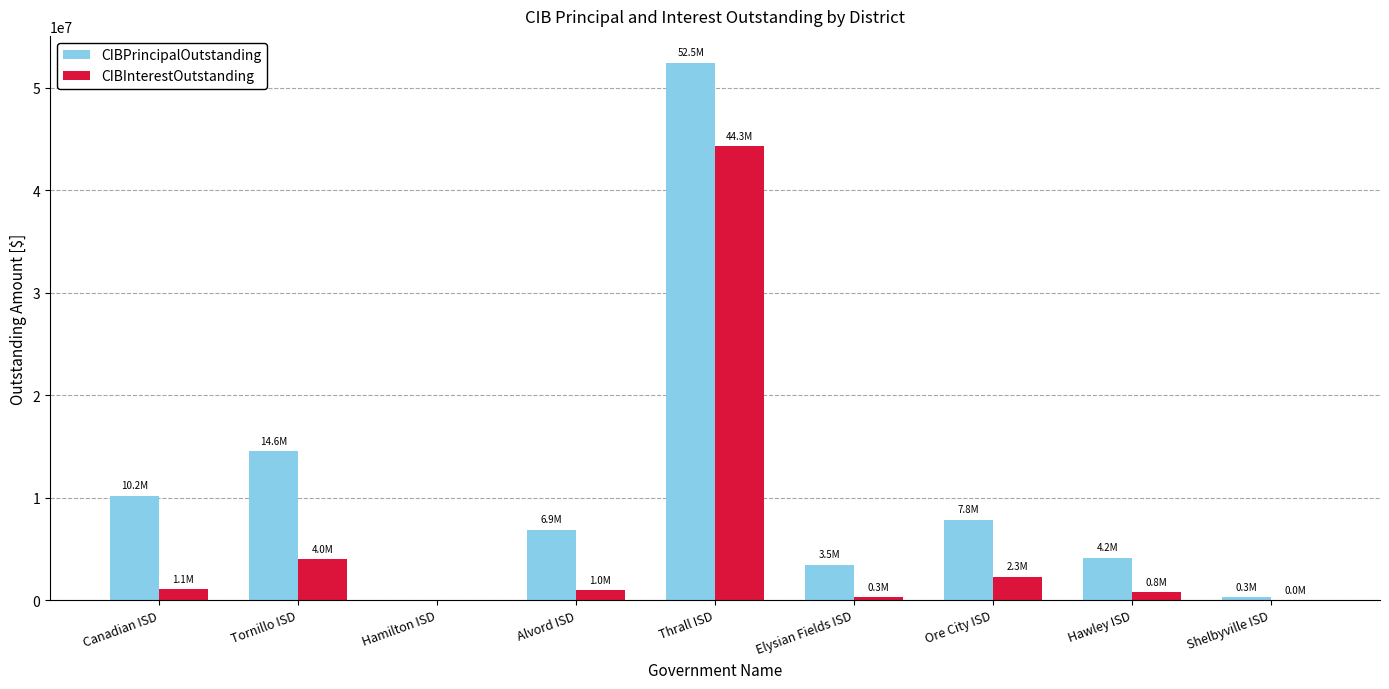

Which category has the highest value in the CIBPrincipalOutstanding series?

Thrall ISD